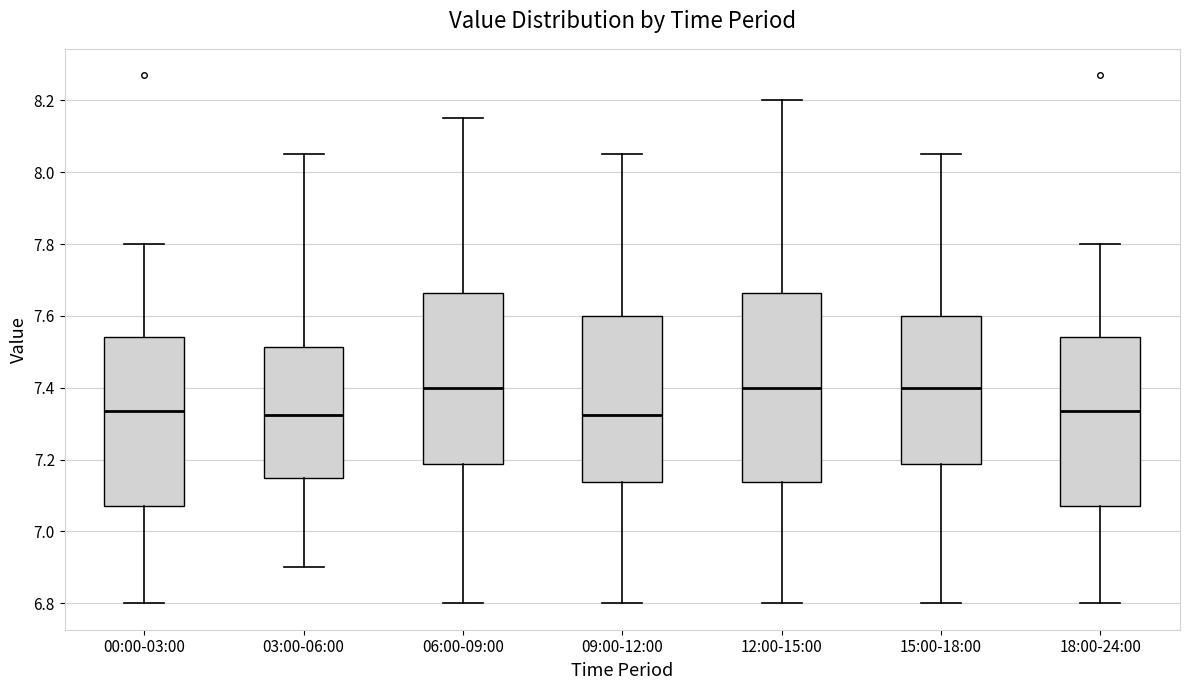

Where is the lower edge of the box for 00:00-03:00 on the y-axis? The values are not printed on the chart, so give them approximately, as read against the axis.

7.08